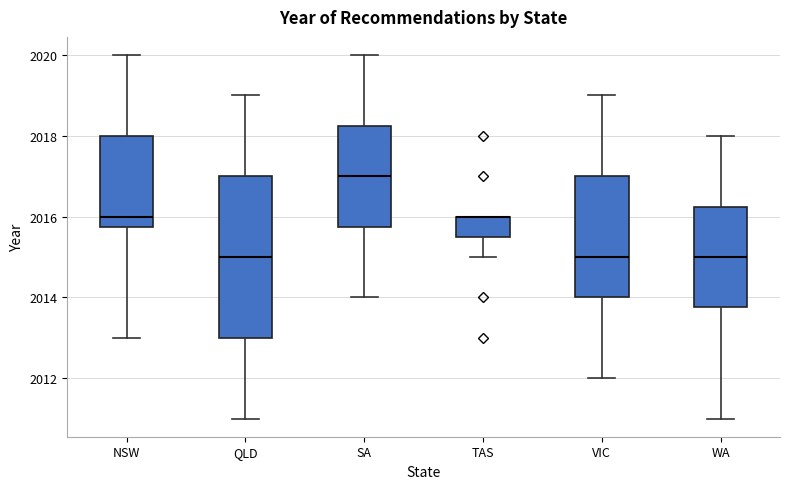

Where does the median line of the box for SA sit on the y-axis? The values are not printed on the chart, so give them approximately, as read against the axis.

2017.0